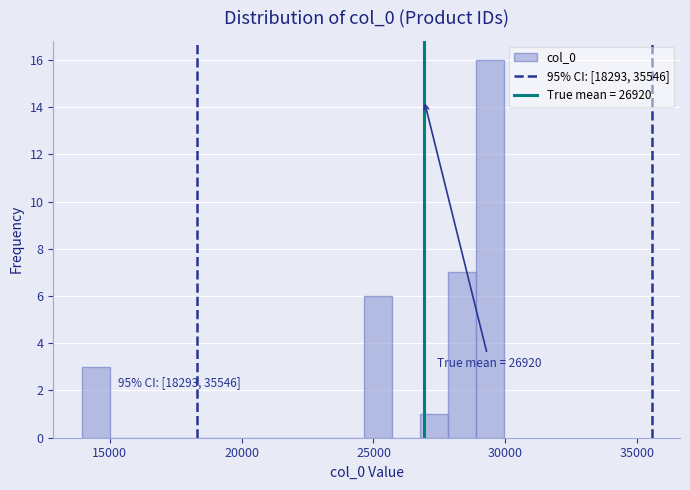

Read against the x-axis, roughly where is the centre of the tallest bar?

29500